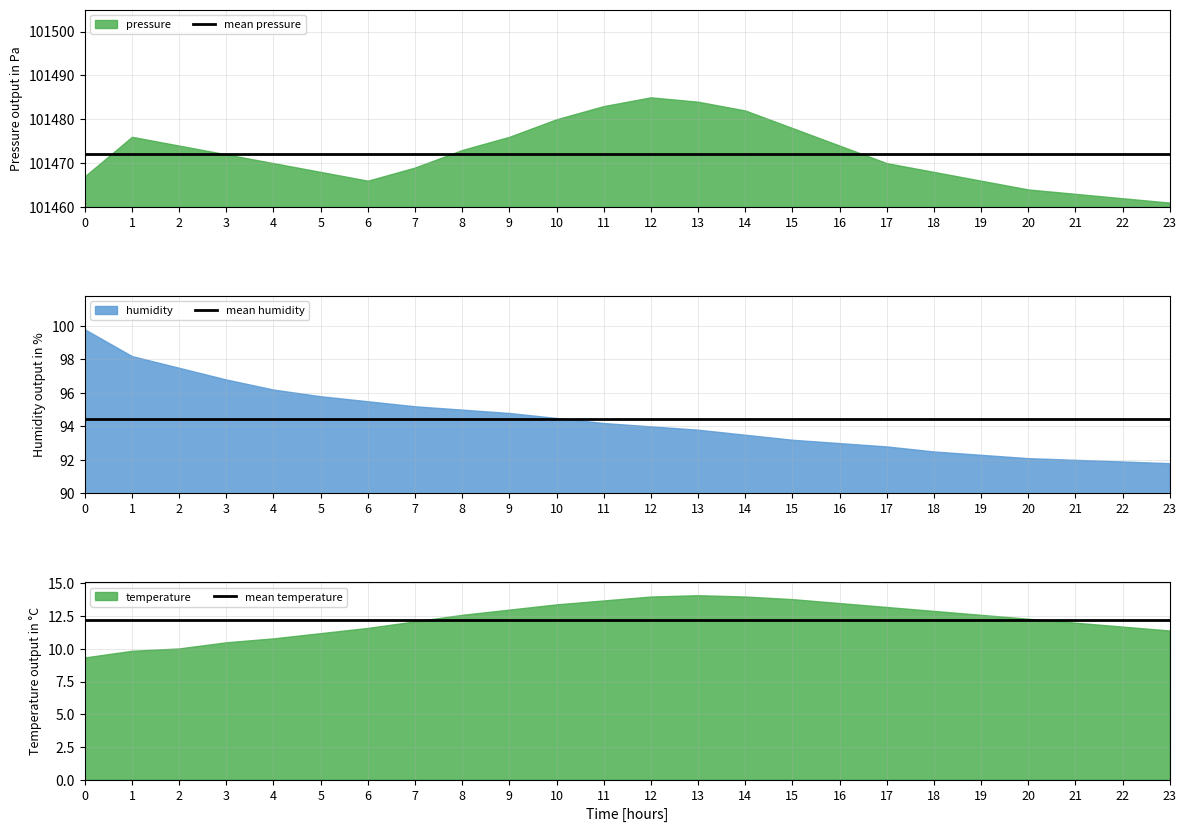

True or false: mean temperature has more than 0 points higher than both neighbors.

False